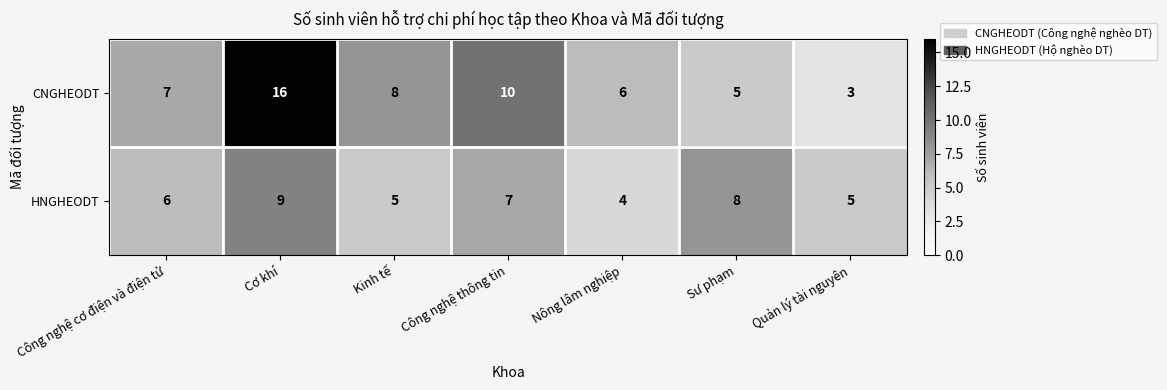

True or false: CNGHEODT has a value of 8 at Kinh tế.

True